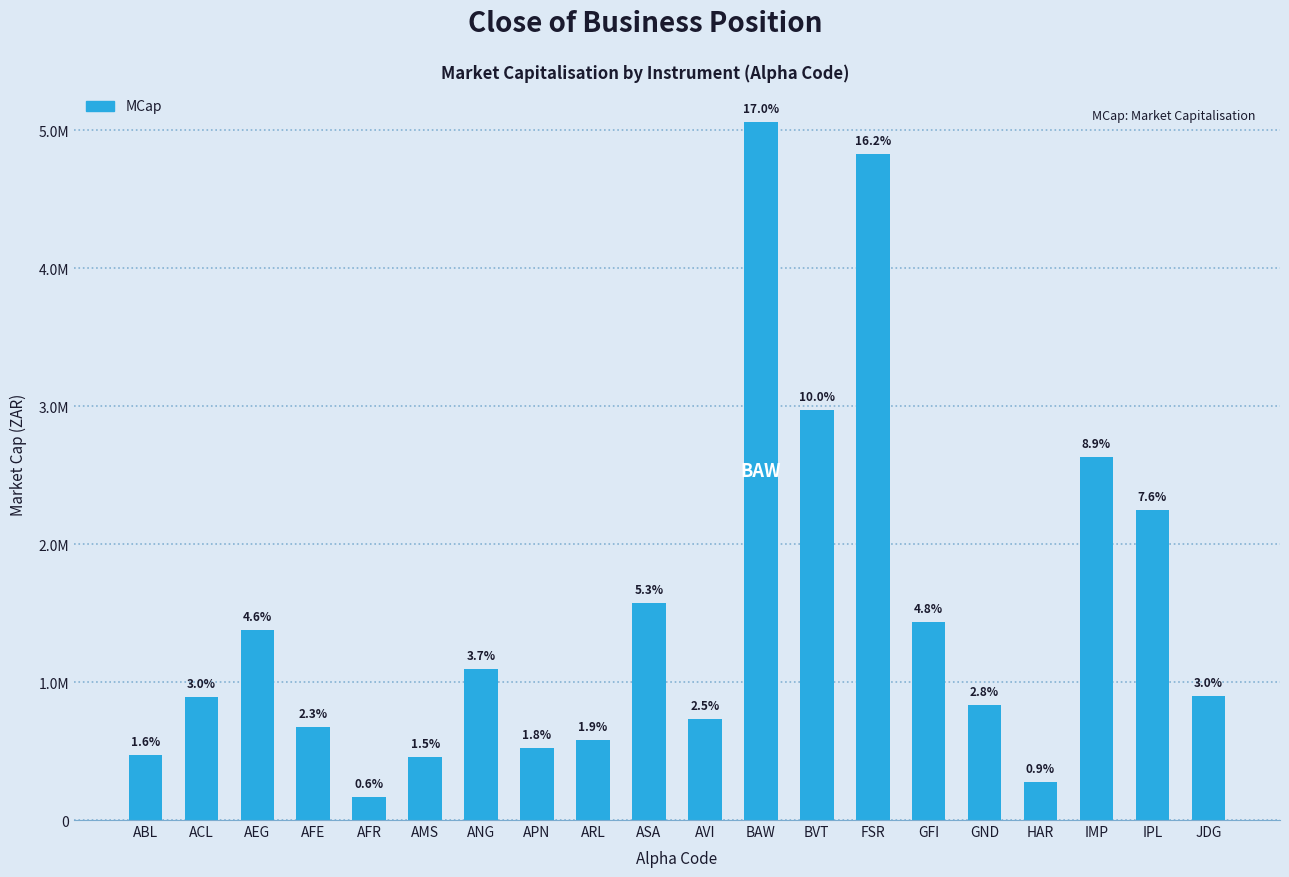

What is the sum of the values at IPL and AMS?

2702608.4